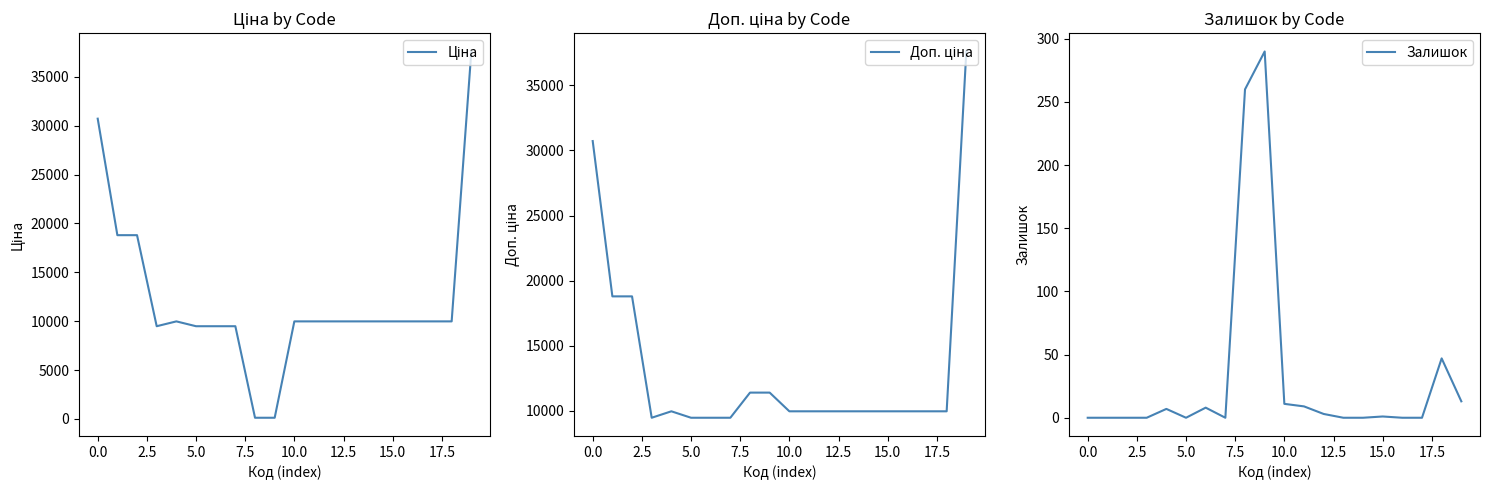

The Залишок series shows 11 at 10.0. True or false?

True